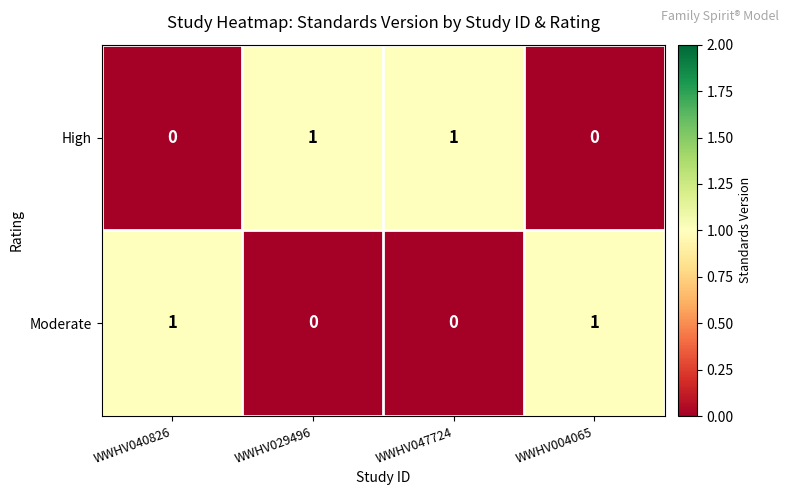

At WWHV040826, list the series in order from largest to smallest.

Moderate, High